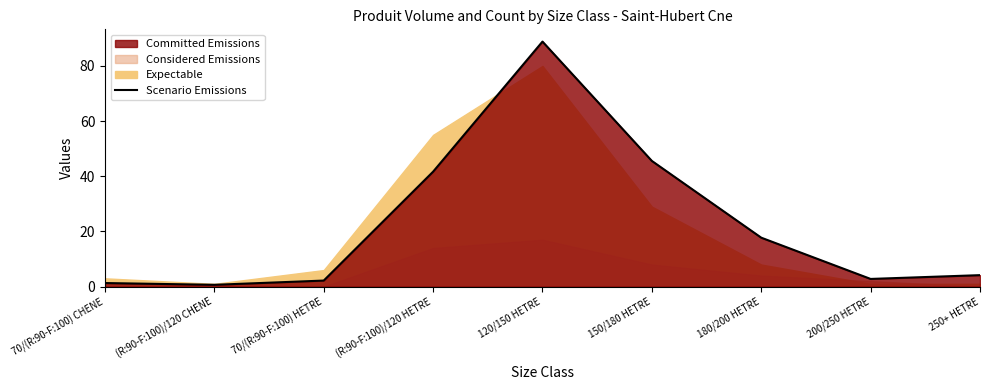

Reading left to right, extract all data points from this chart.

1.3	0.6	2.2	41.7	88.8	45.6	17.7	2.8	4.2